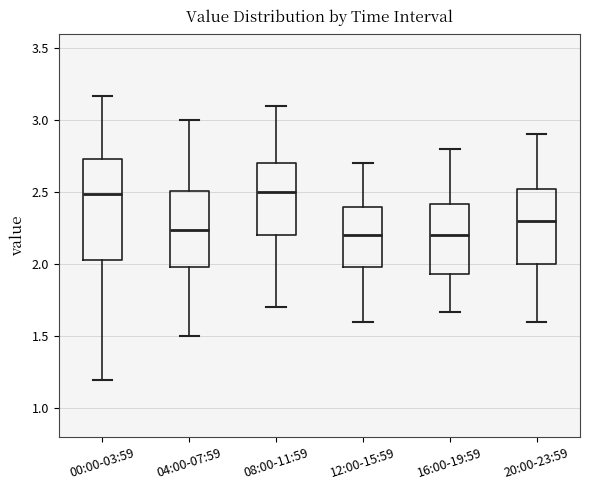

Where does the median line of the box for 00:00-03:59 sit on the y-axis? The values are not printed on the chart, so give them approximately, as read against the axis.

2.50